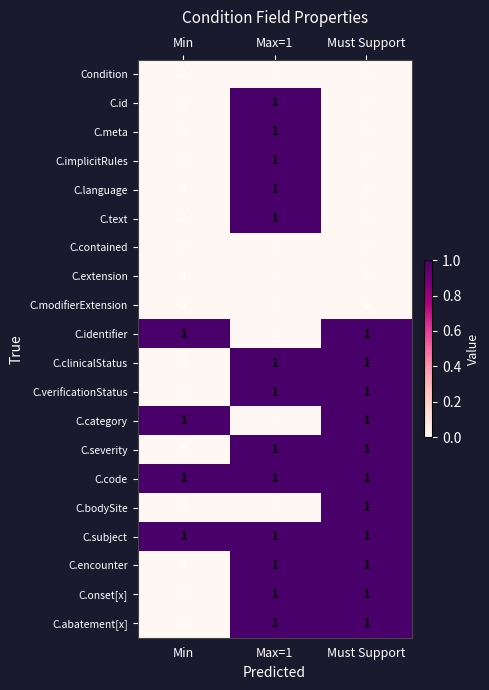

How many C.identifier values are between 0 and 1?

3